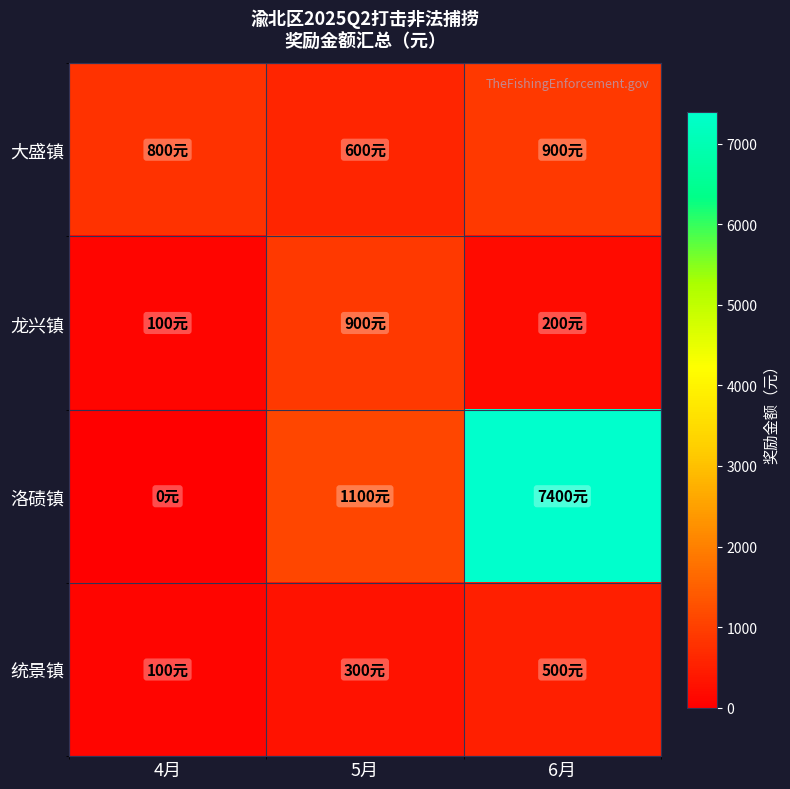

At 6月, list the series in order from largest to smallest.

洛碛镇, 大盛镇, 统景镇, 龙兴镇